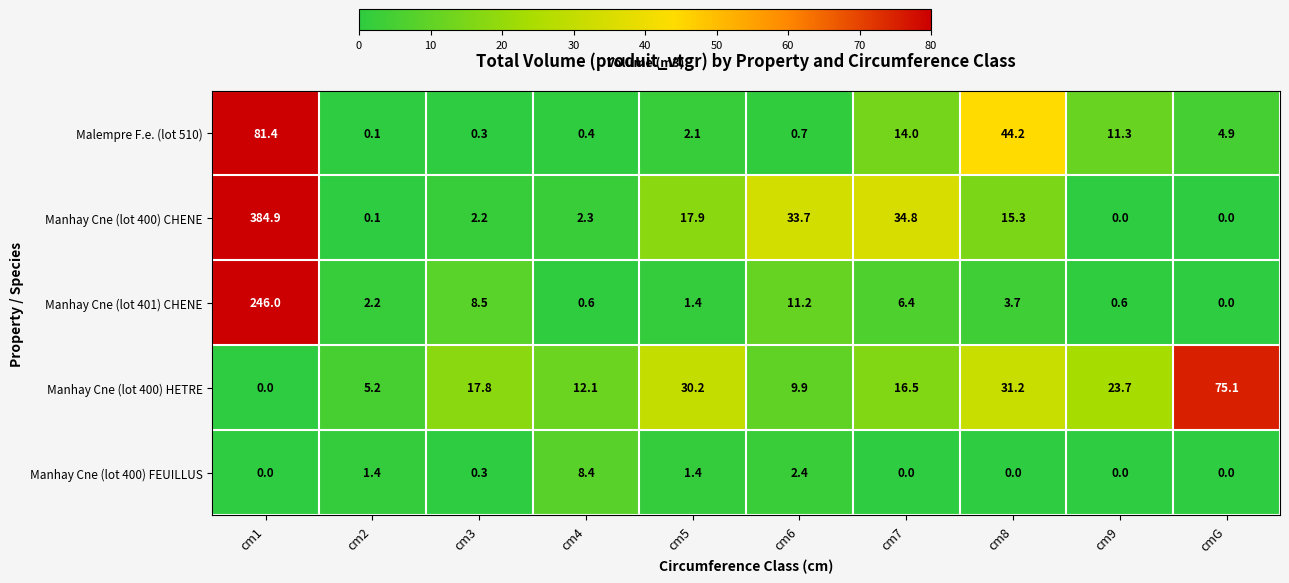

How many series are shown in this chart?

5